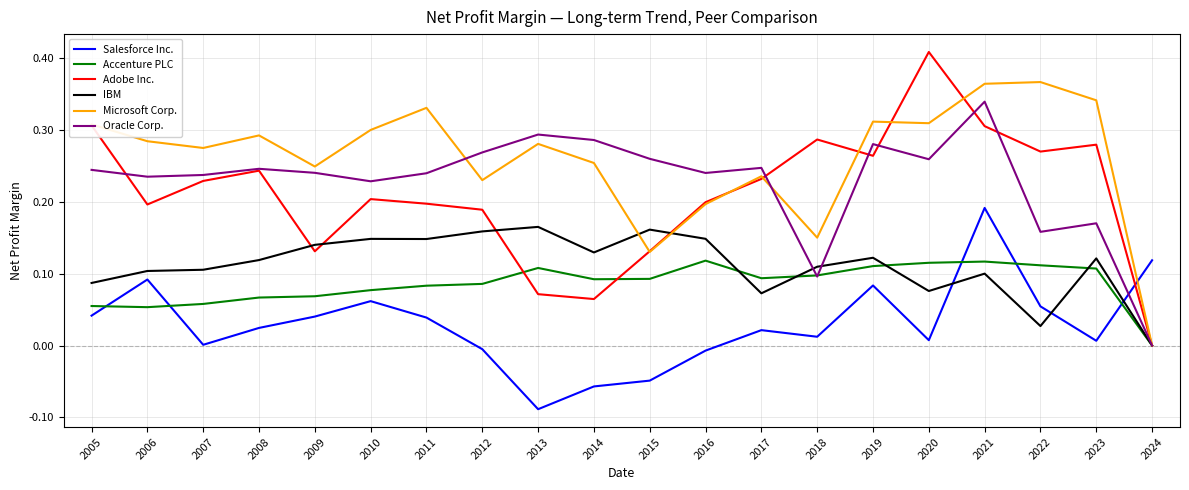

At which category is the sum across all series the highest?

2021